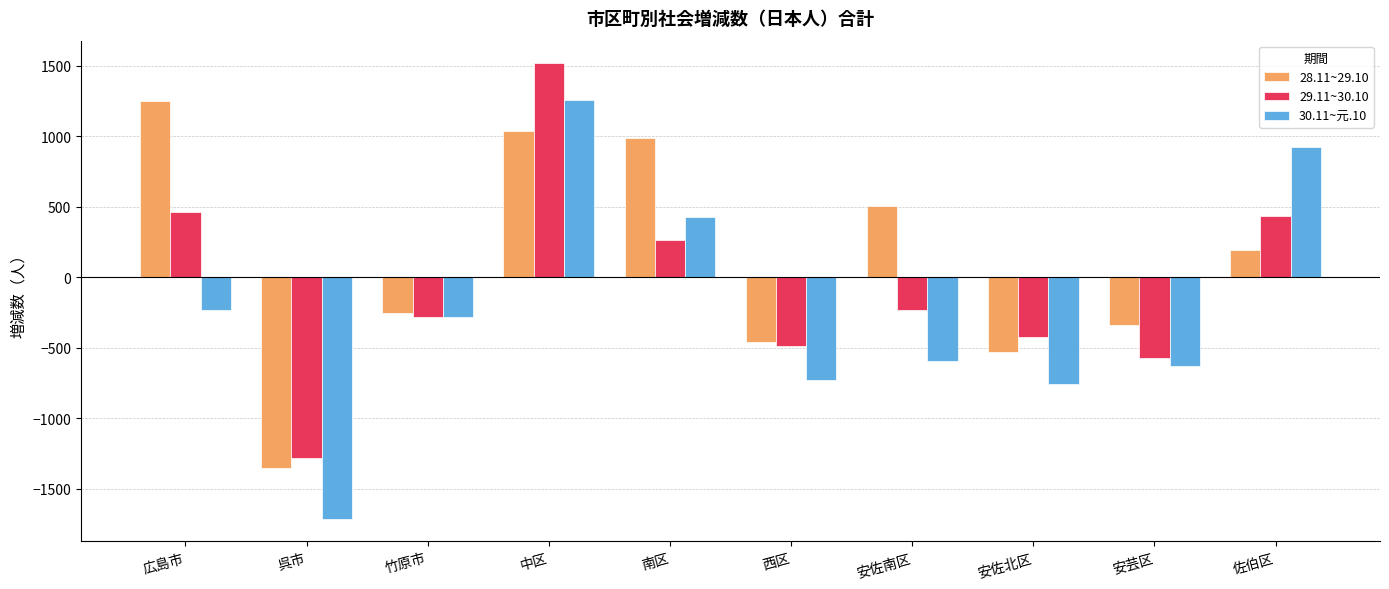

Does the chart contain stacked bars?

No